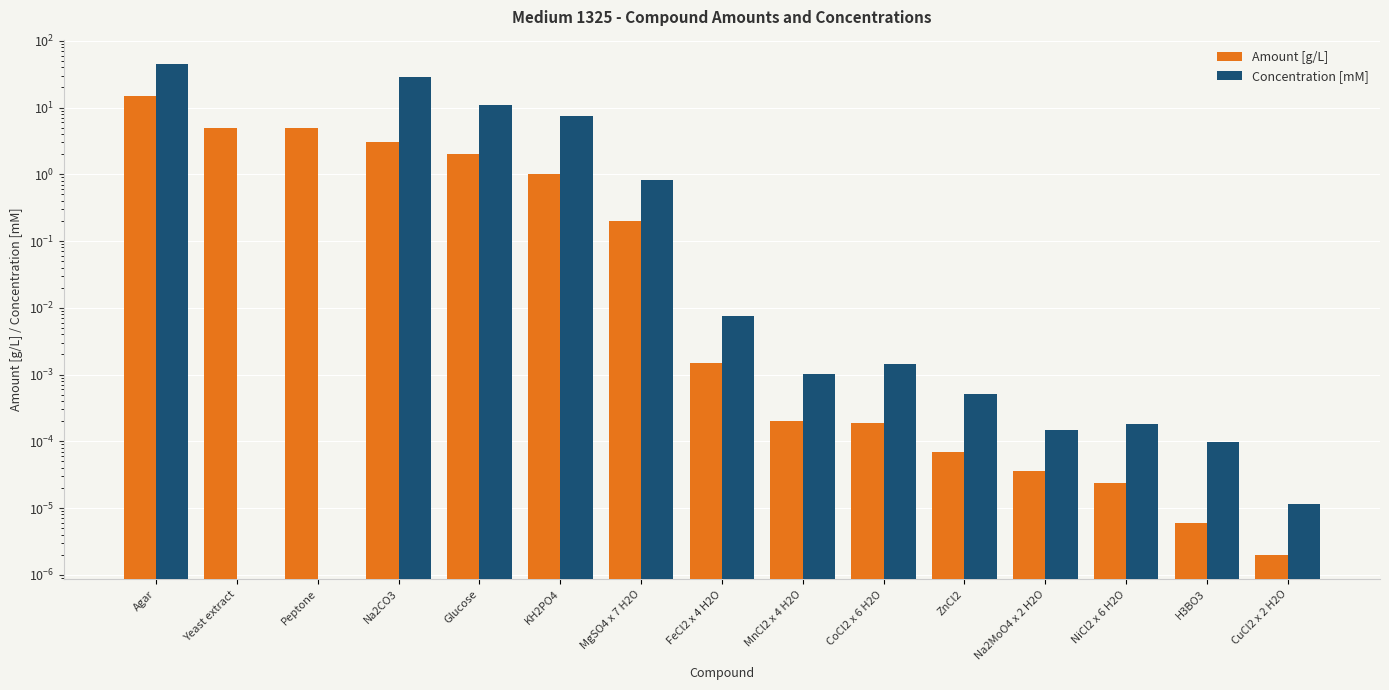

Rank the series by their maximum value, from lowest to highest.

Amount [g/L], Concentration [mM]